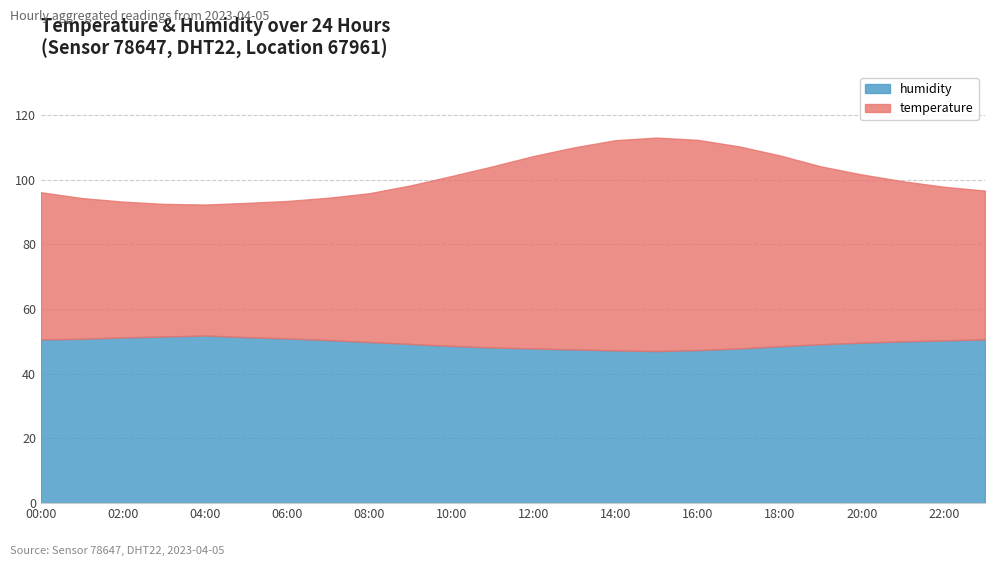

What is the lowest value of the humidity series?

47.0